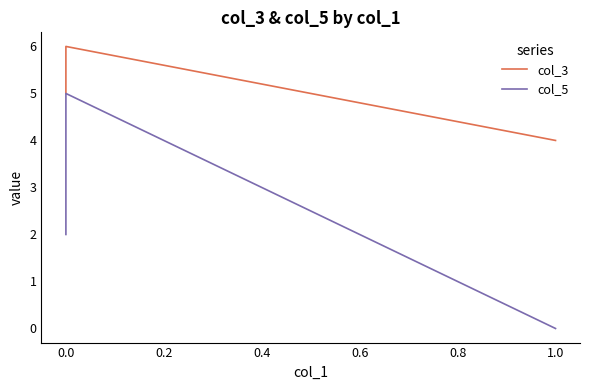

True or false: col_3 has a value of 9 at 0.0.

False